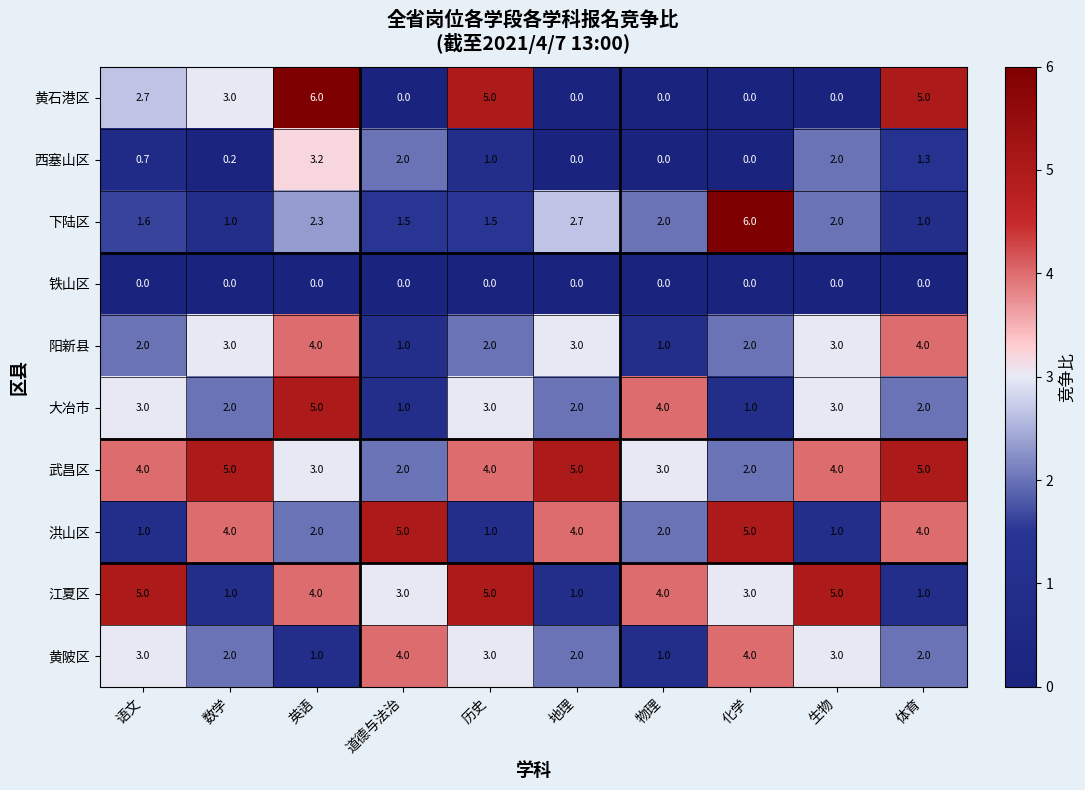

The value of 大冶市 at 英语 is 5.0. True or false?

True